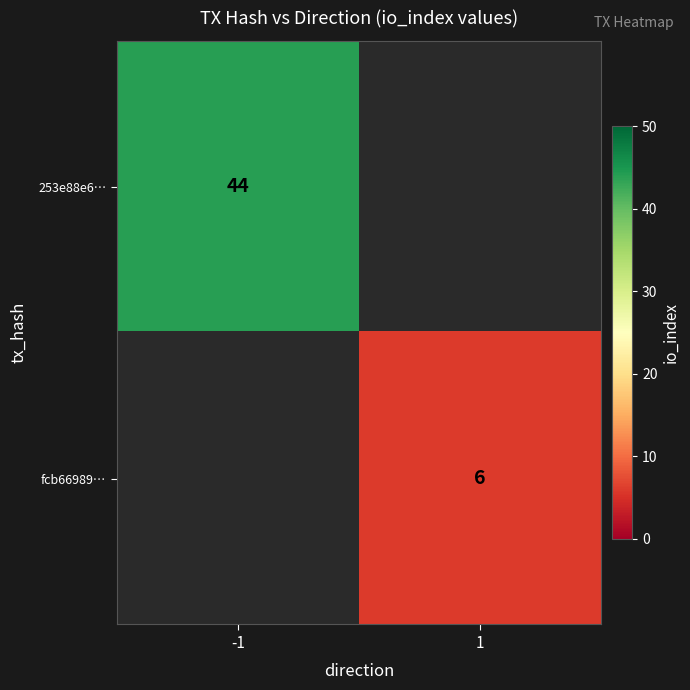

The value of 253e88e6… at -1 is 44. True or false?

True